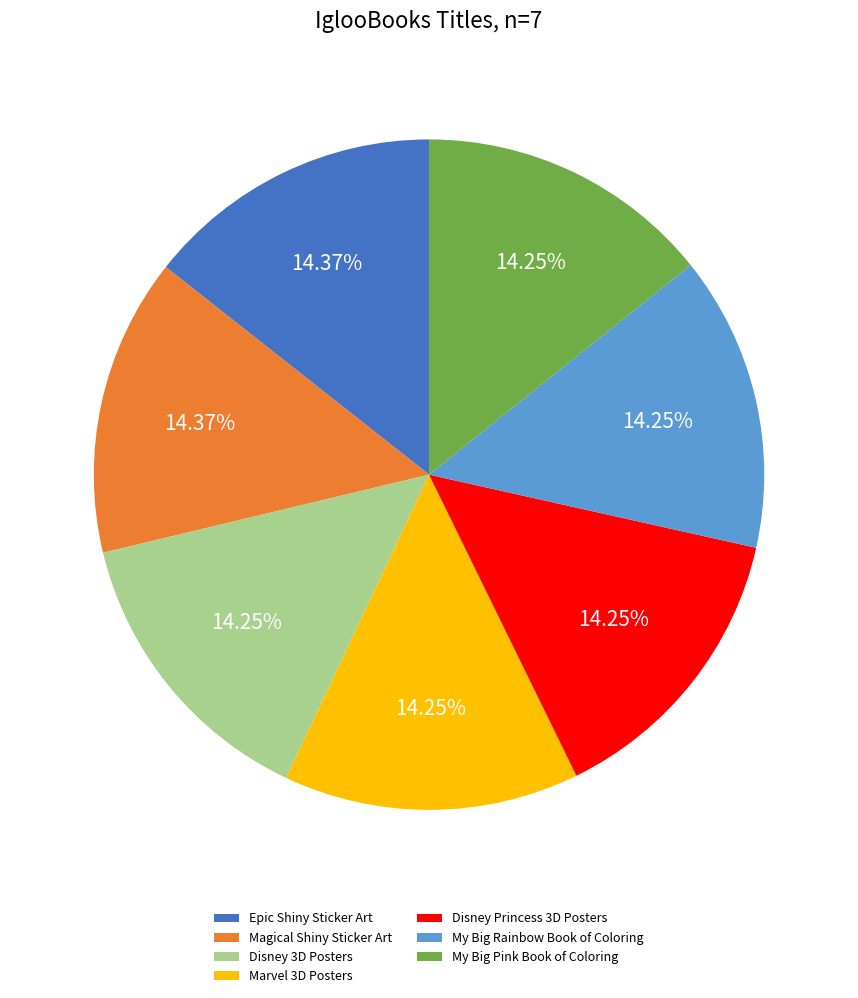

How many segments does this pie chart have?

7